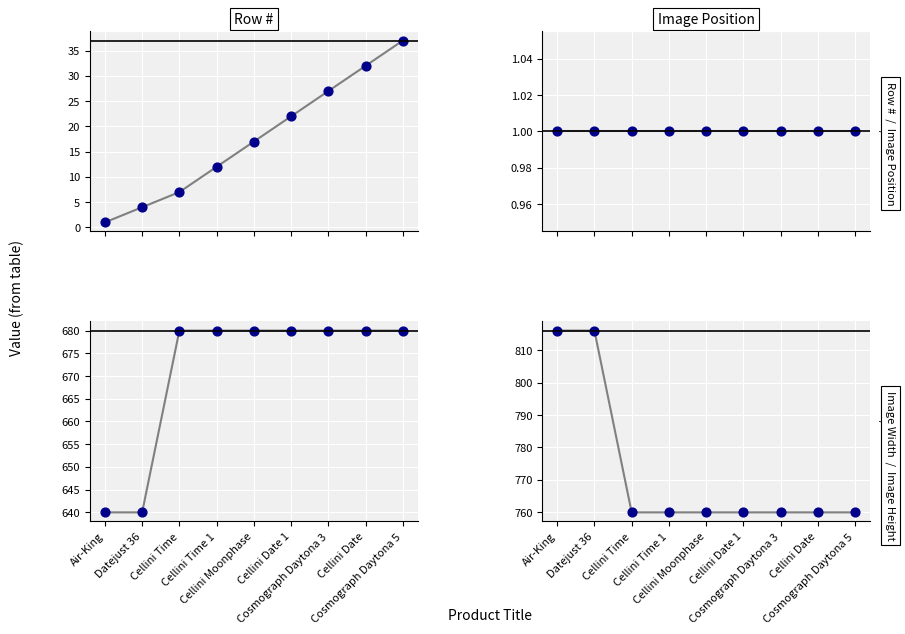

At how many categories does at least one series exceed 62?

9